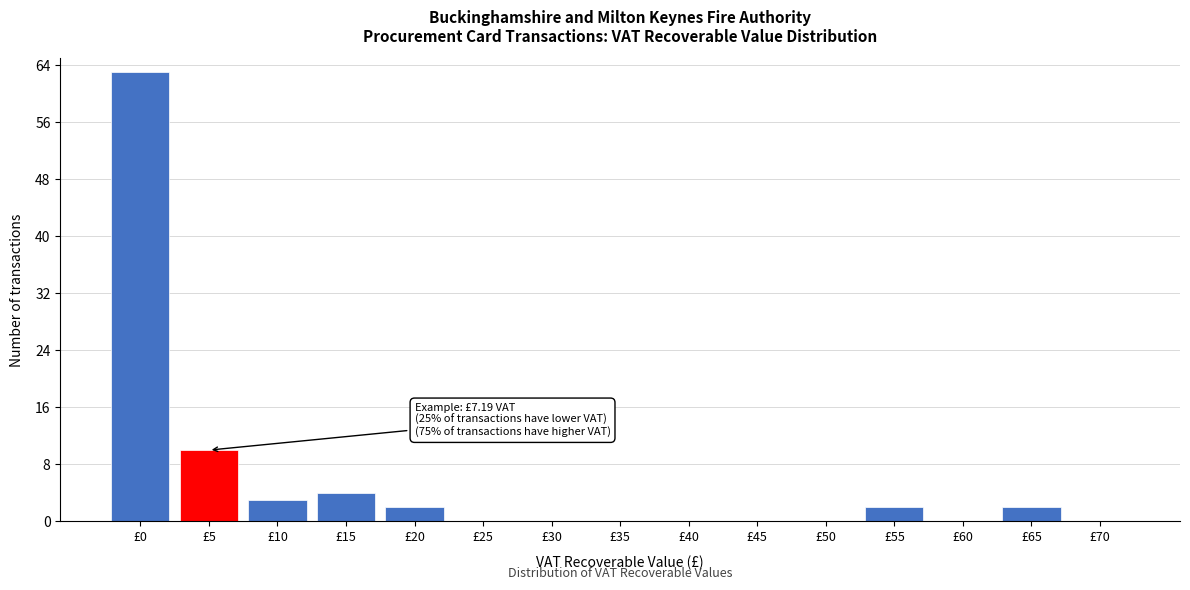

Reading left to right, what are all the values shown in this chart?

£0=63	£5=10	£10=3	£15=4	£20=2	£25=0	£30=0	£35=0	£40=0	£45=0	£50=0	£55=2	£60=0	£65=2	£70=0